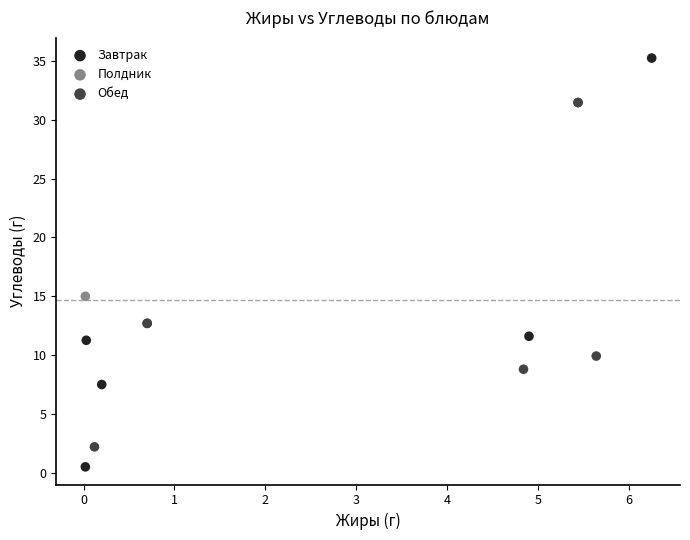

Which series contains the highest Y value?

Завтрак